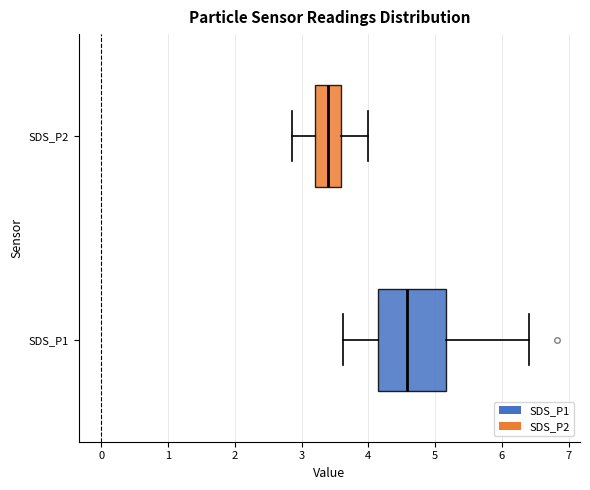

Reading bottom to top, read every box against the x-axis: the position of its median line, the range the box covers, and the ends of its whiskers. The values are not printed on the chart, so give them approximately, as read against the axis.

SDS_P1: median 4.6, box 4.1 to 5.2, whiskers 3.6 to 6.4
SDS_P2: median 3.4, box 3.2 to 3.6, whiskers 2.9 to 4.0